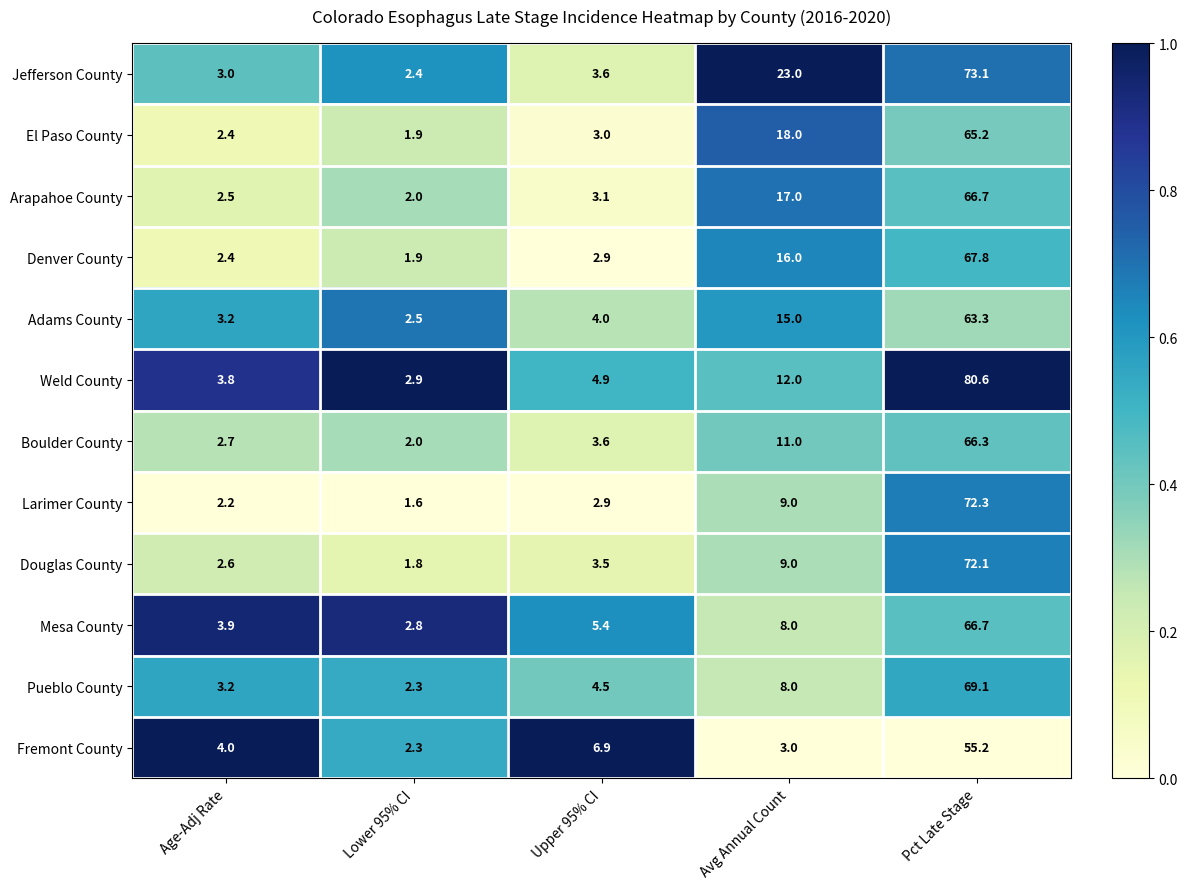

What is the greatest value displayed?

80.6